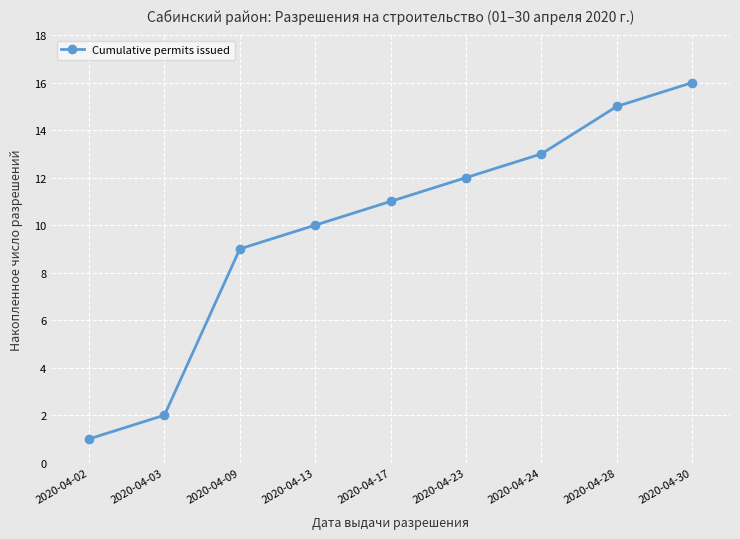

At which category does the chart reach its peak across all series?

2020-04-30